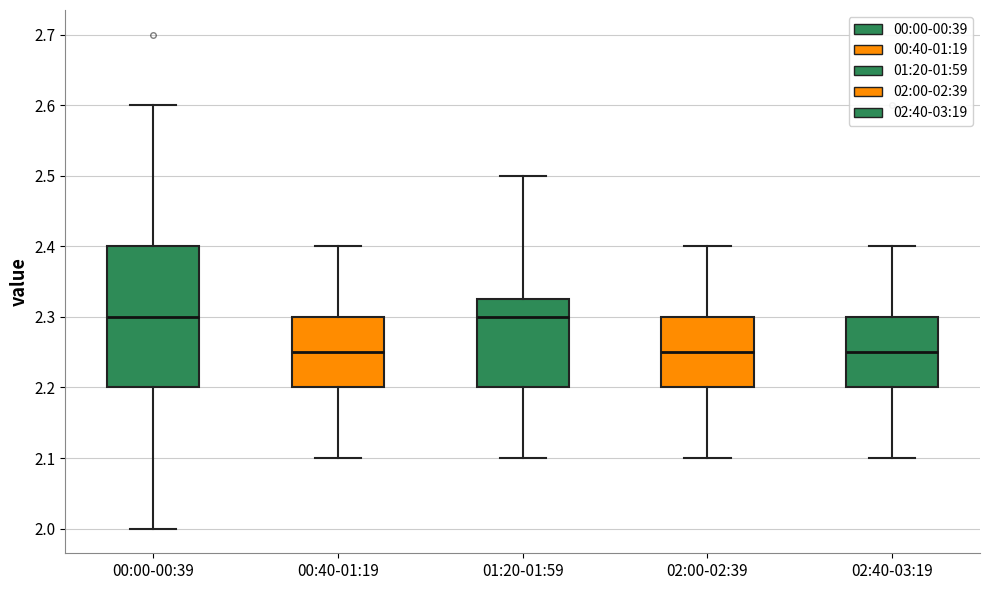

Reading left to right, transcribe this box plot: for each box, give where its median line is, the range the box spans, and where its two whiskers end, as read against the y-axis. The values are not printed on the chart, so give them approximately, as read against the axis.

00:00-00:39: median 2.30, box 2.20 to 2.40, whiskers 2.00 to 2.60
00:40-01:19: median 2.25, box 2.20 to 2.30, whiskers 2.10 to 2.40
01:20-01:59: median 2.30, box 2.20 to 2.33, whiskers 2.10 to 2.50
02:00-02:39: median 2.25, box 2.20 to 2.30, whiskers 2.10 to 2.40
02:40-03:19: median 2.25, box 2.20 to 2.30, whiskers 2.10 to 2.40